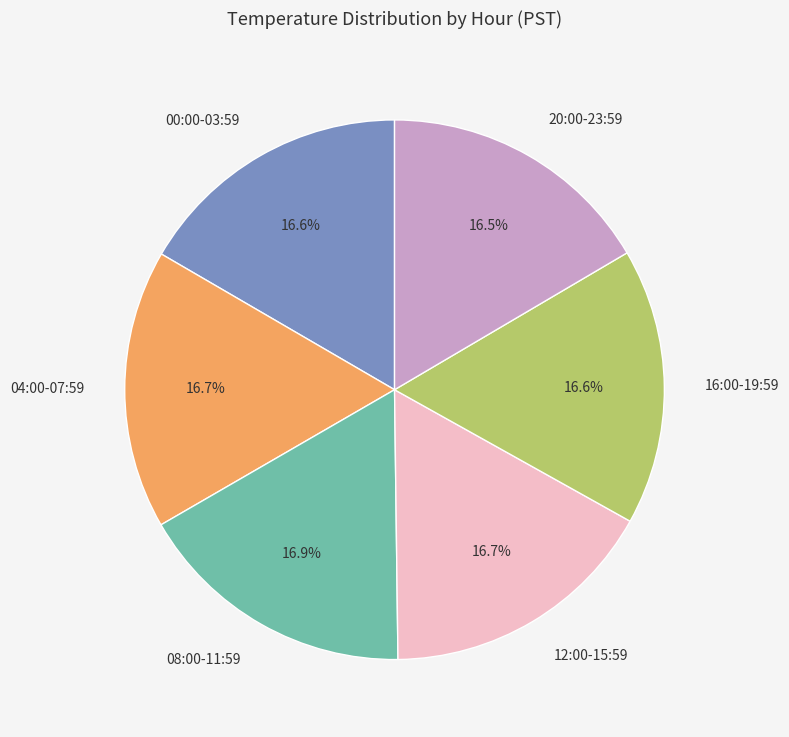

Approximately how many times larger is the value at 00:00-03:59 compared to 20:00-23:59?

1.0